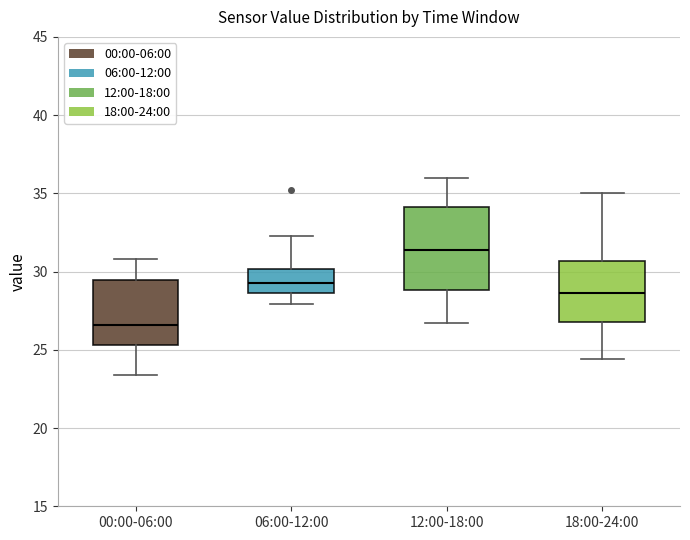

Where is the lower edge of the box for 06:00-12:00 on the y-axis? The values are not printed on the chart, so give them approximately, as read against the axis.

28.5